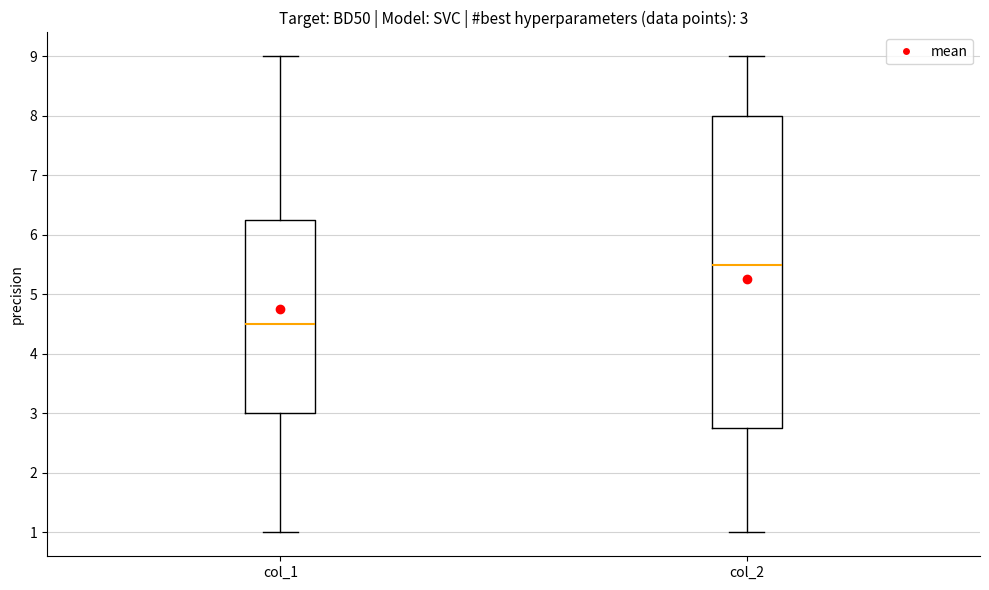

Which box's median line is the highest?

col_2